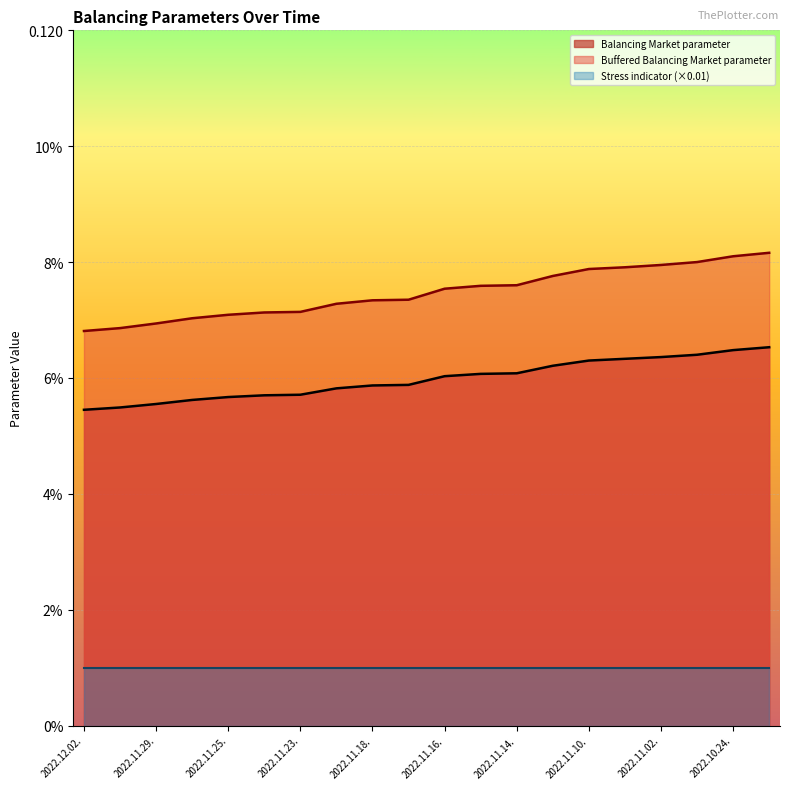

Which label corresponds to the largest value in the chart?

2022.10.18.